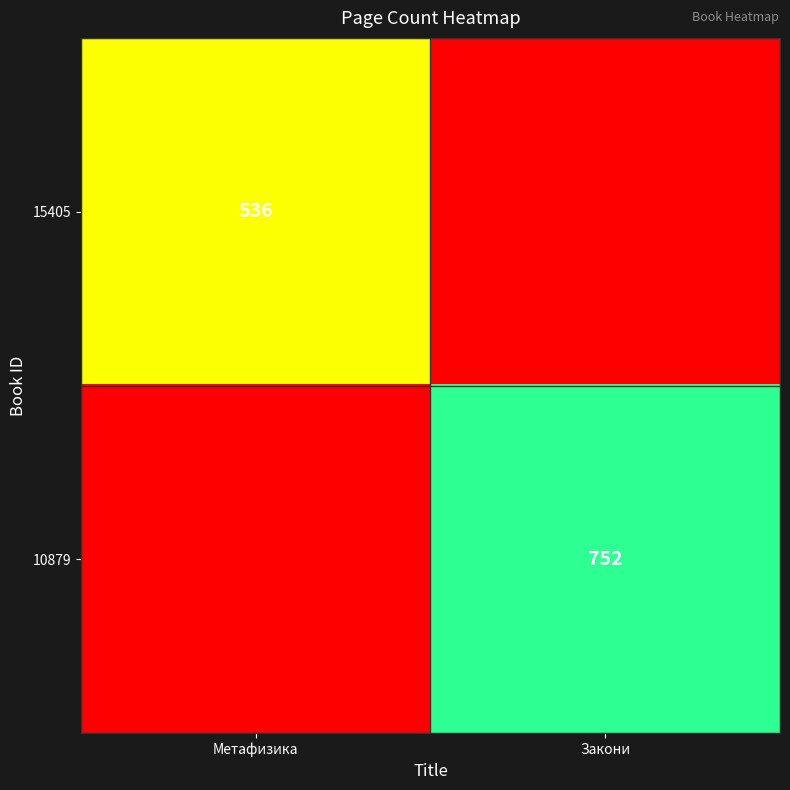

The value of 15405 at Метафизика is 536. True or false?

True